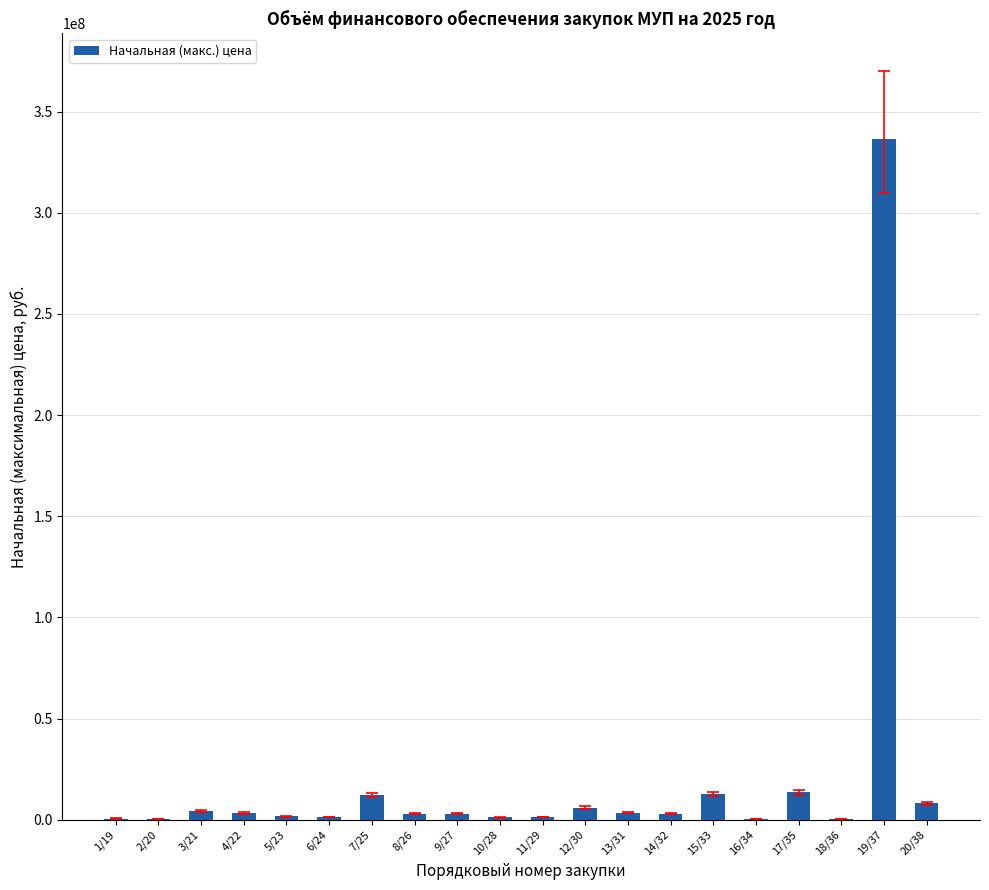

Which label corresponds to the largest value in the chart?

19/37